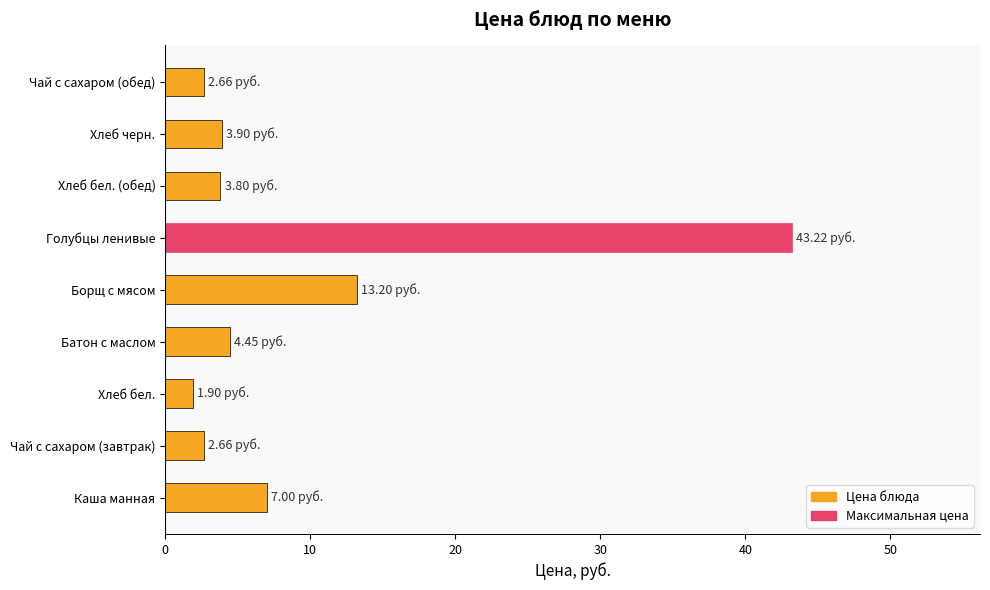

What is the change in value from Чай с сахаром (завтрак) to Борщ с мясом?

+10.5